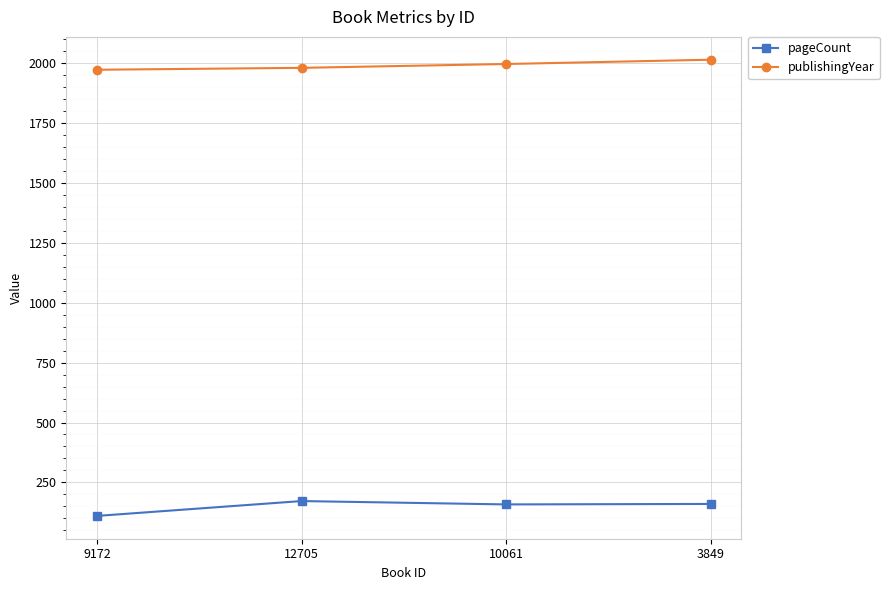

The pageCount series shows 70 at 10061. True or false?

False